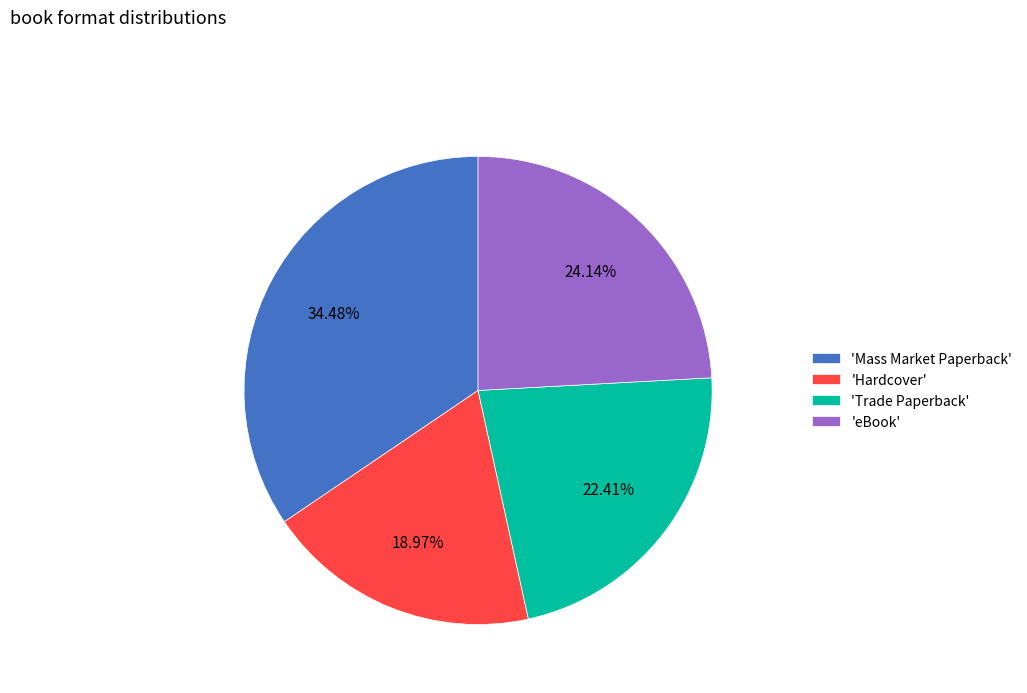

How many segments does this pie chart have?

4